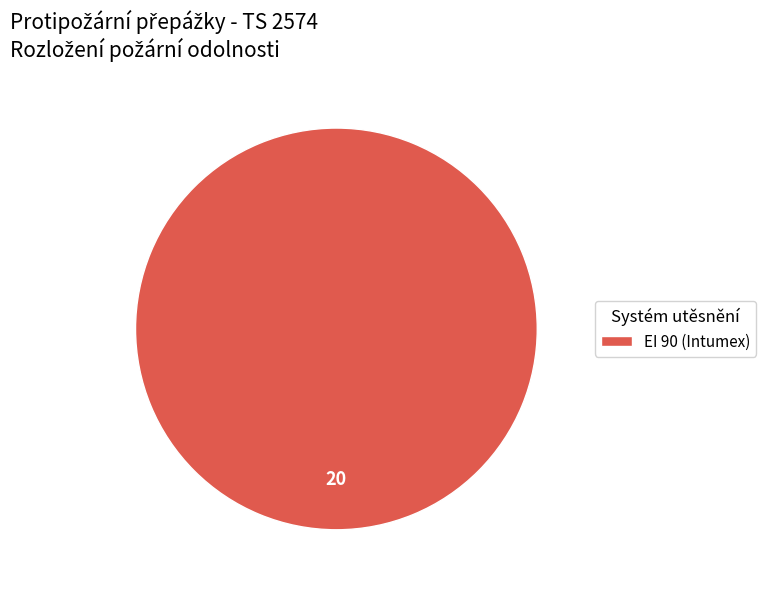

Rank the categories by value from lowest to highest.

EI 90 (Intumex)